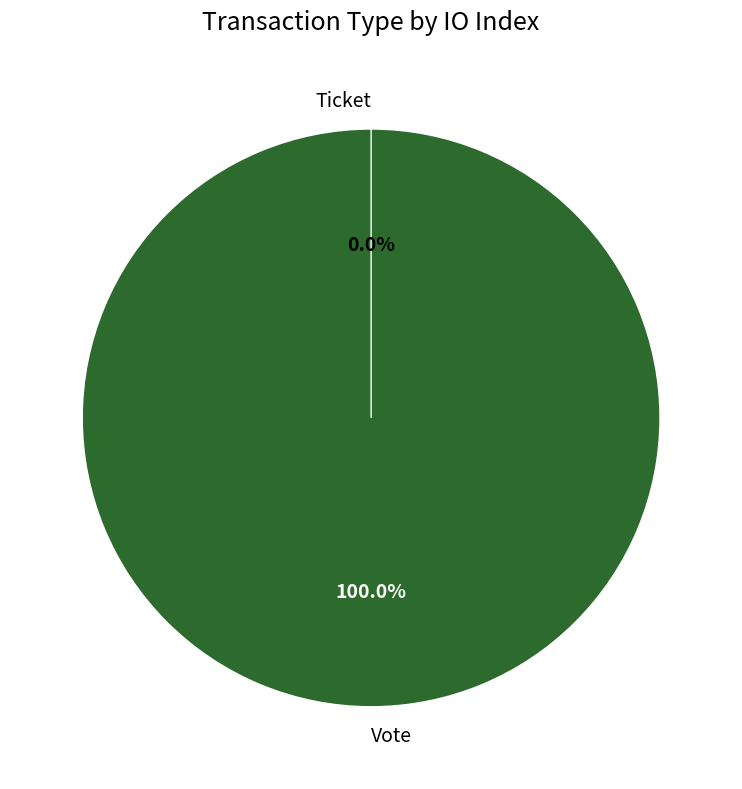

How many segments does this pie chart have?

2